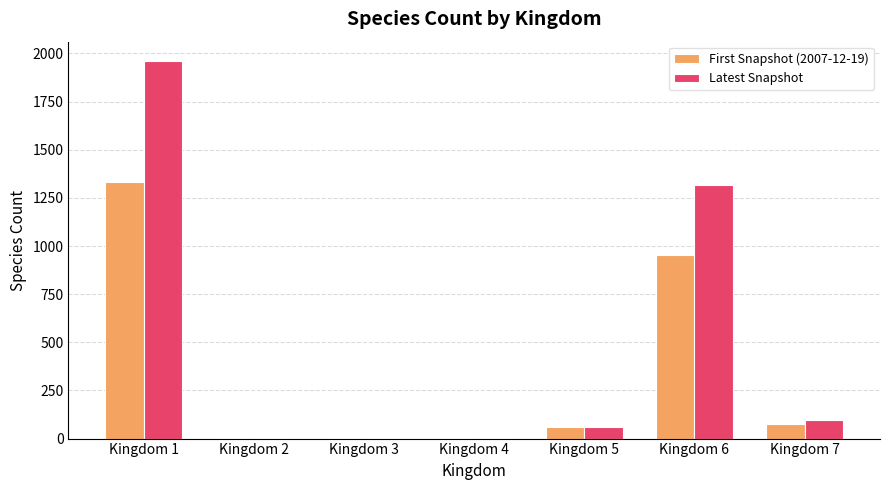

Is it true that First Snapshot (2007-12-19) equals 1 at Kingdom 2?

True